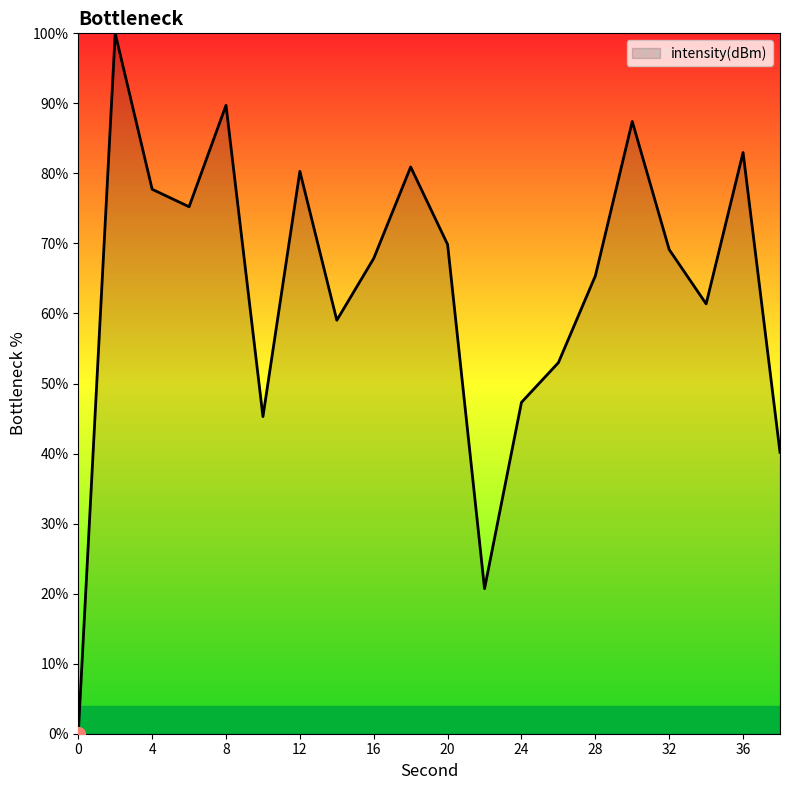

What is the greatest value displayed?

100.0